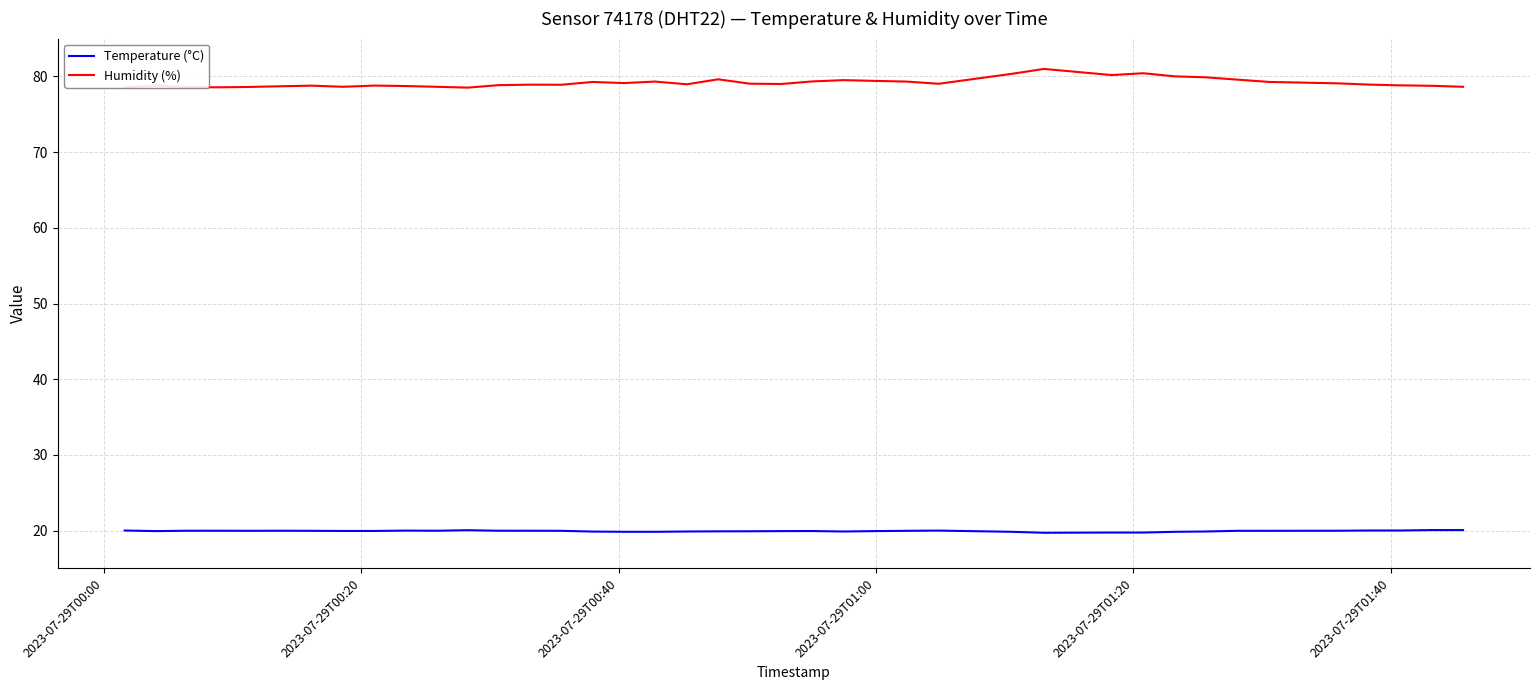

Does the chart display data point markers on the line(s)?

No